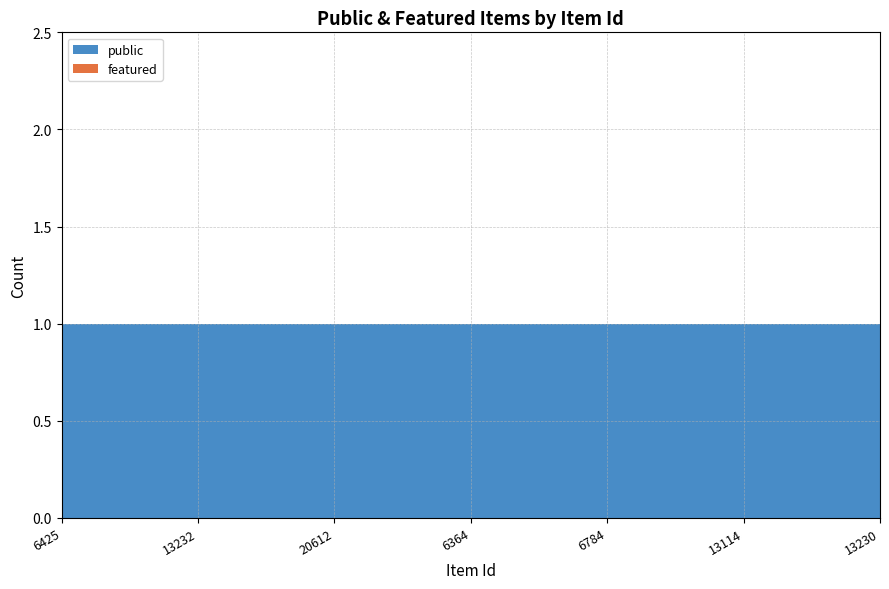

Reading right to left, what are all the values shown in this chart?

public: 1	1	1	1	1	1	1
featured: 0	0	0	0	0	0	0